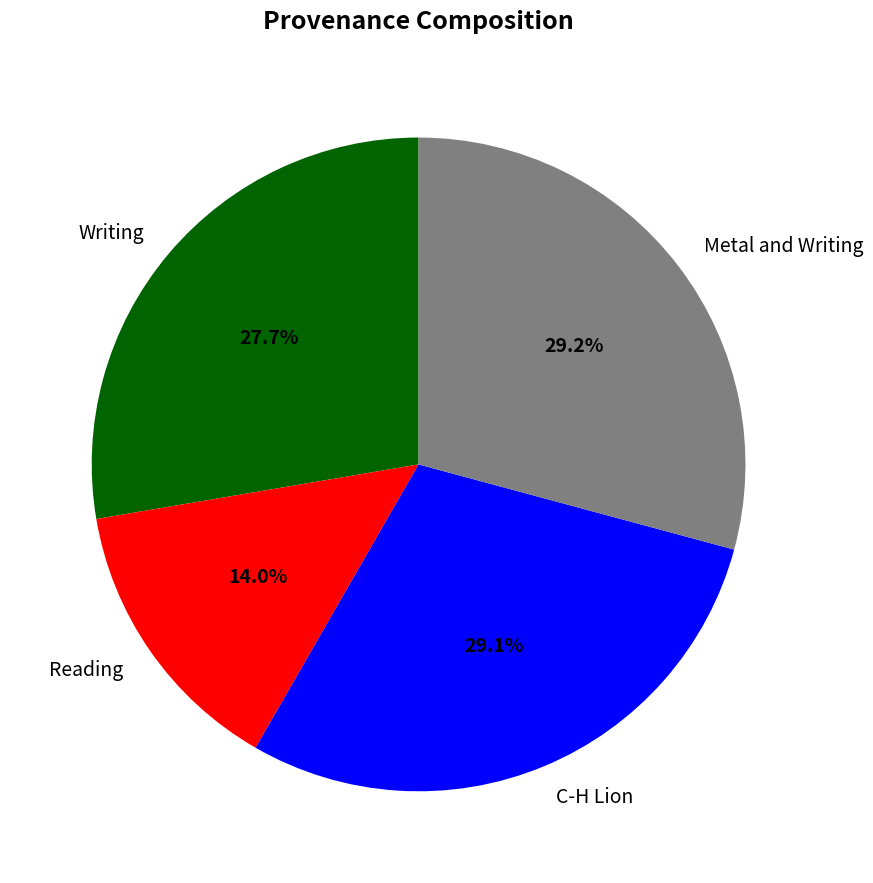

What is the smallest slice in the pie chart?

Reading